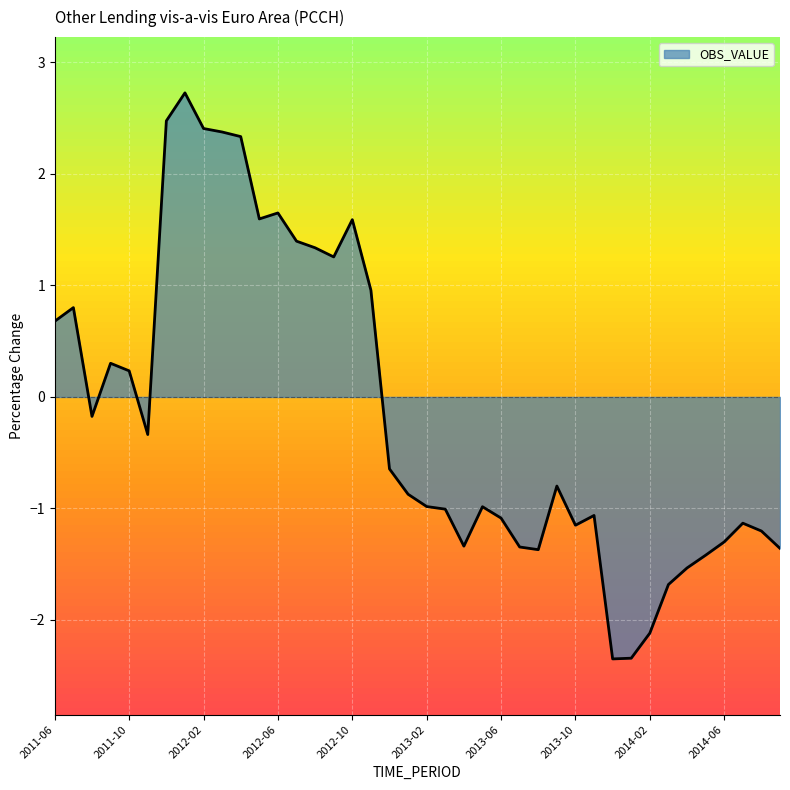

What is the minimum value shown in the chart?

-2.3